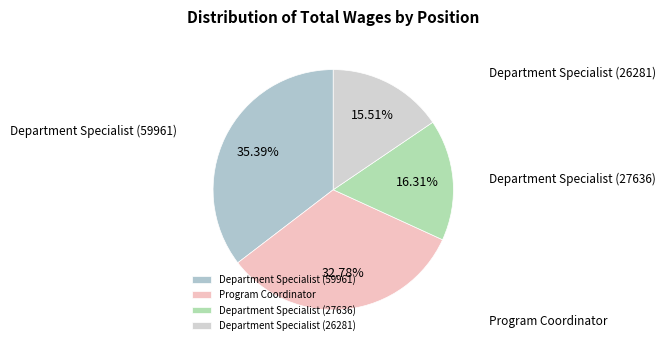

To the nearest percent, what is the combined percentage of Department Specialist (59961) and Department Specialist (27636)?

52%